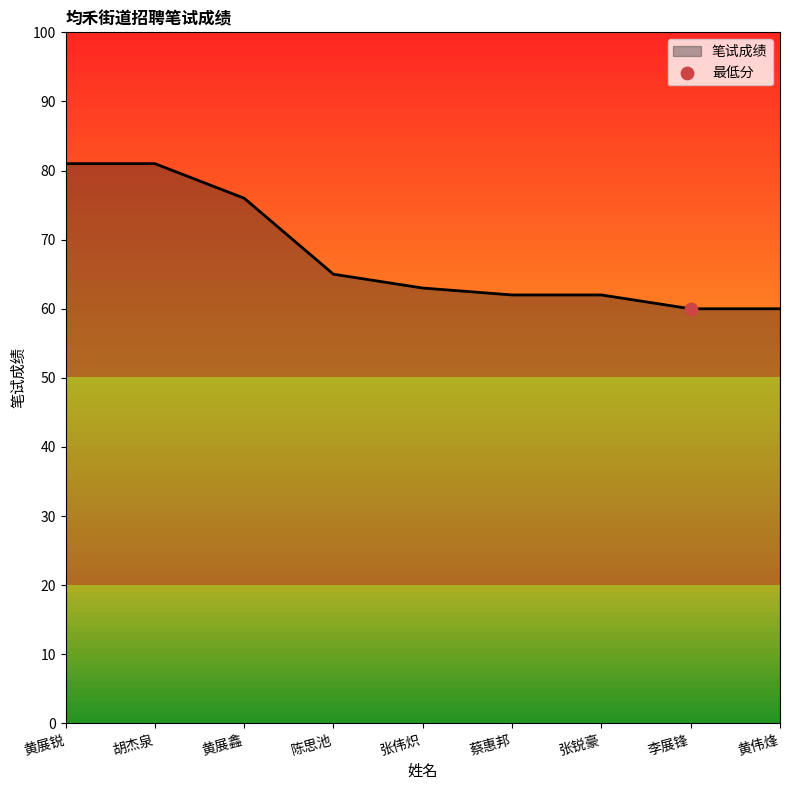

Approximately how many times larger is the value at 陈思池 compared to 蔡惠邦?

1.0